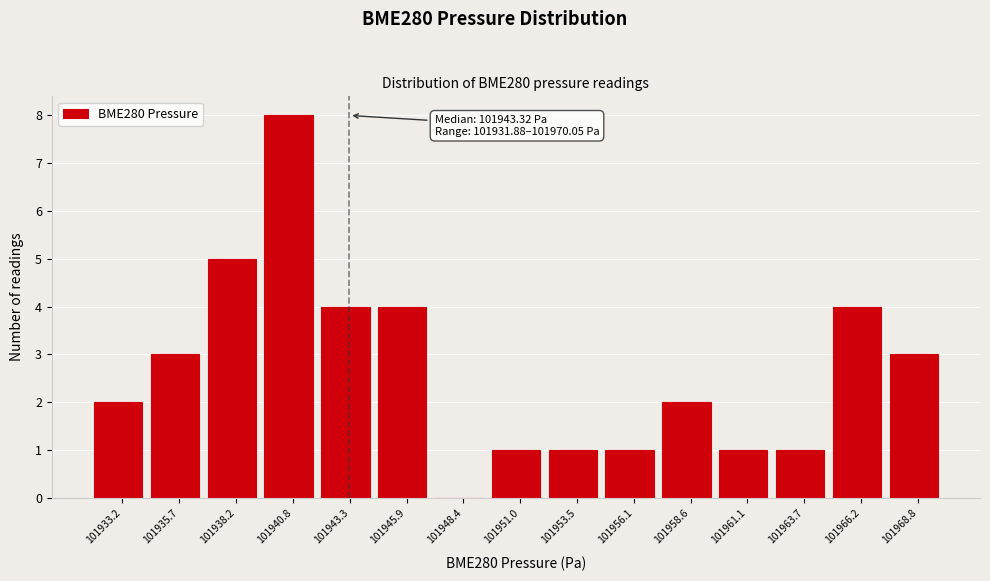

Which range on the x-axis has the tallest bar?

101939.5 to 101942.0